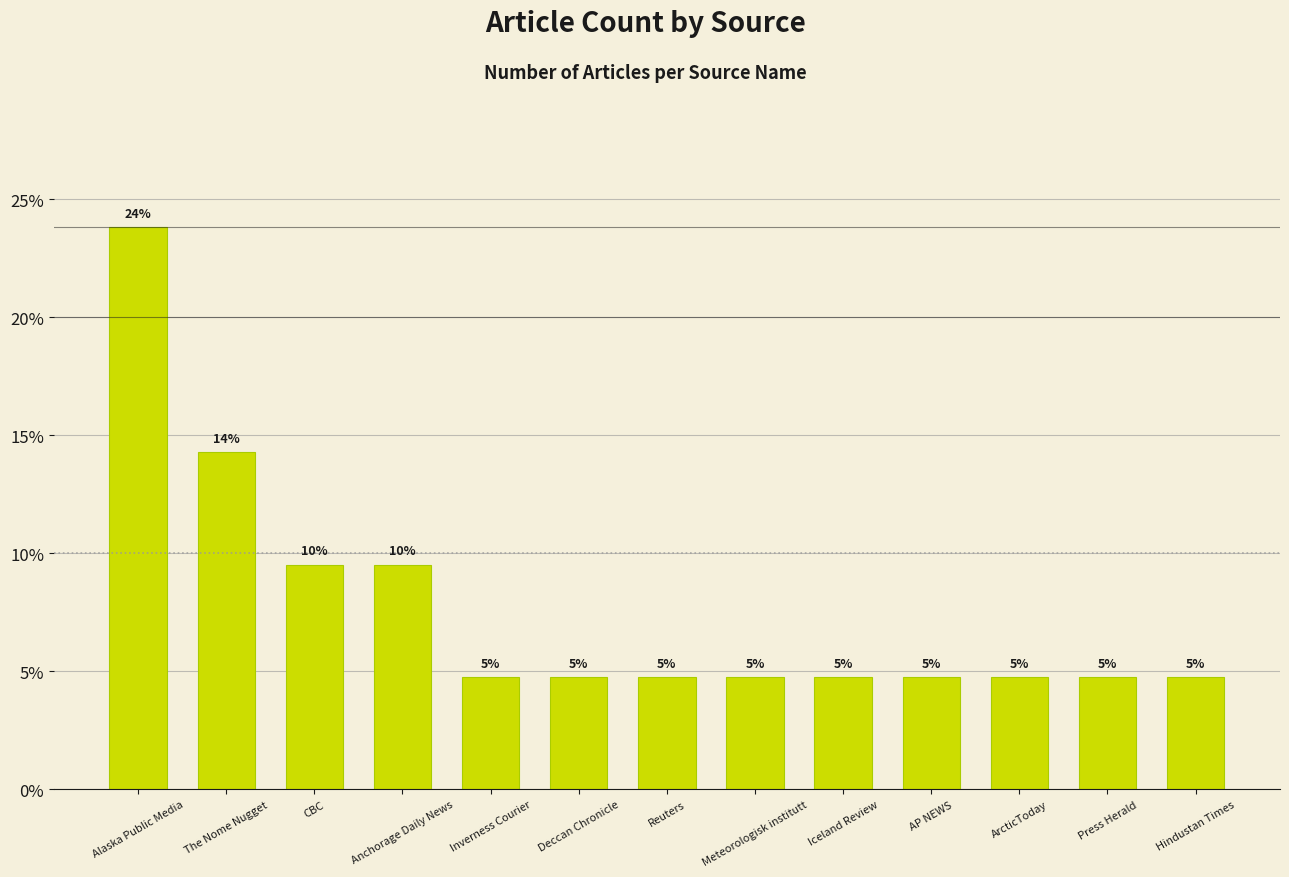

What is the sum of the values at Inverness Courier and The Nome Nugget?

19.0